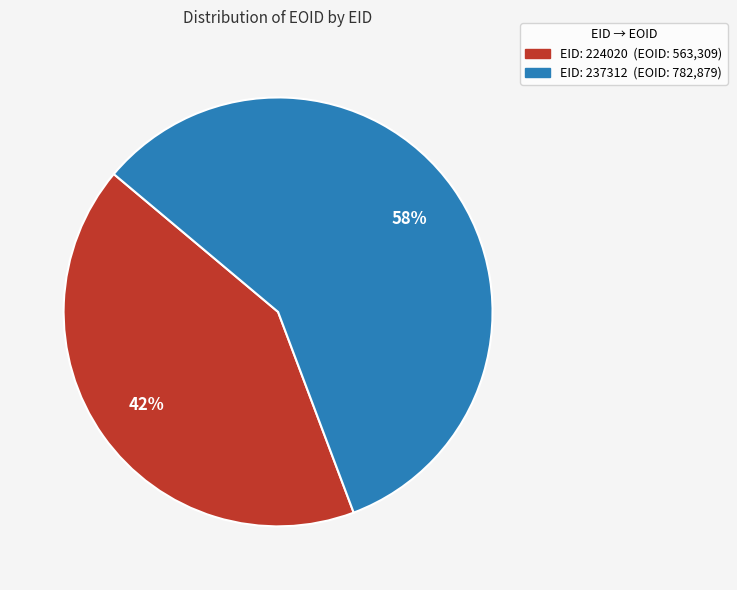

Does any single category account for the majority?

Yes